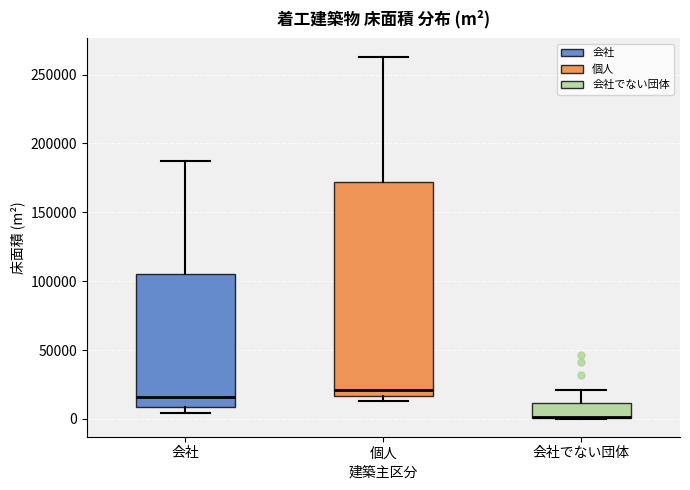

Reading left to right, read every box against the y-axis: the position of its median line, the range the box covers, and the ends of its whiskers. The values are not printed on the chart, so give them approximately, as read against the axis.

会社: median 15000, box 10000 to 105000, whiskers 5000 to 185000
個人: median 20000, box 15000 to 170000, whiskers 15000 (just below the box's lower edge) to 265000
会社でない団体: median 0 (drawn on the box's lower edge), box 0 to 10000, whiskers 0 to 20000